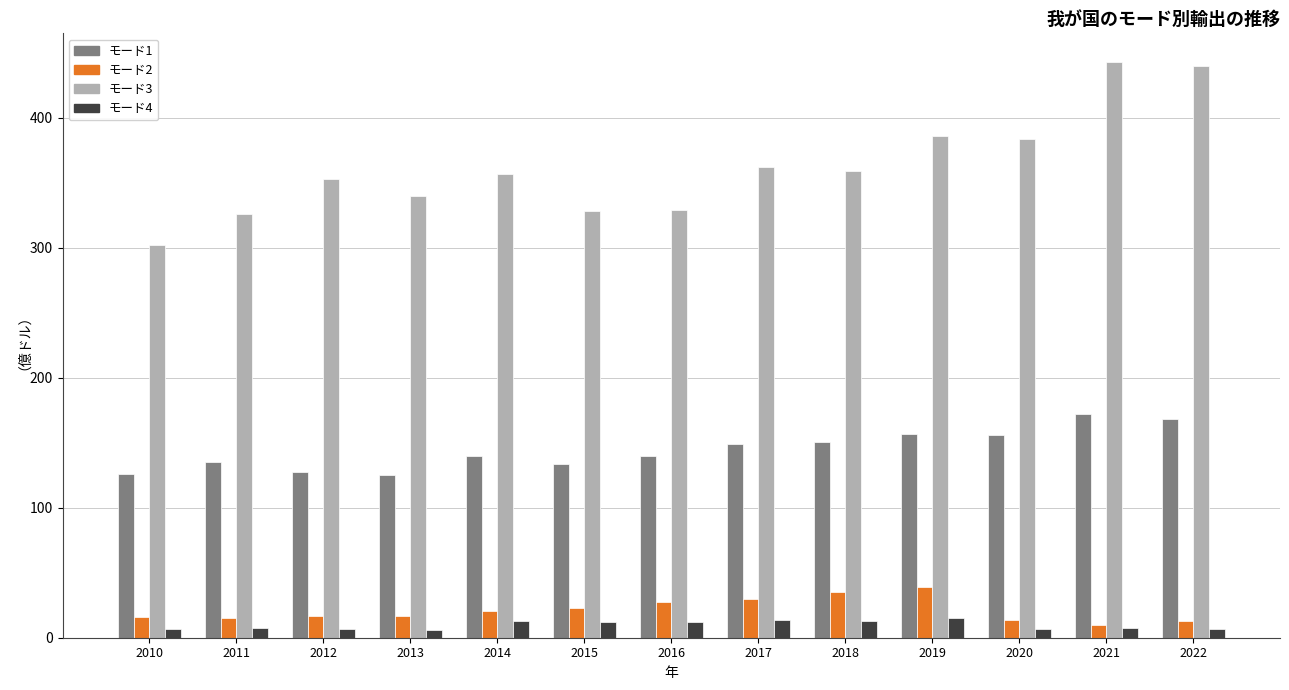

Which series changed the most between 2012 and 2016?

モード3